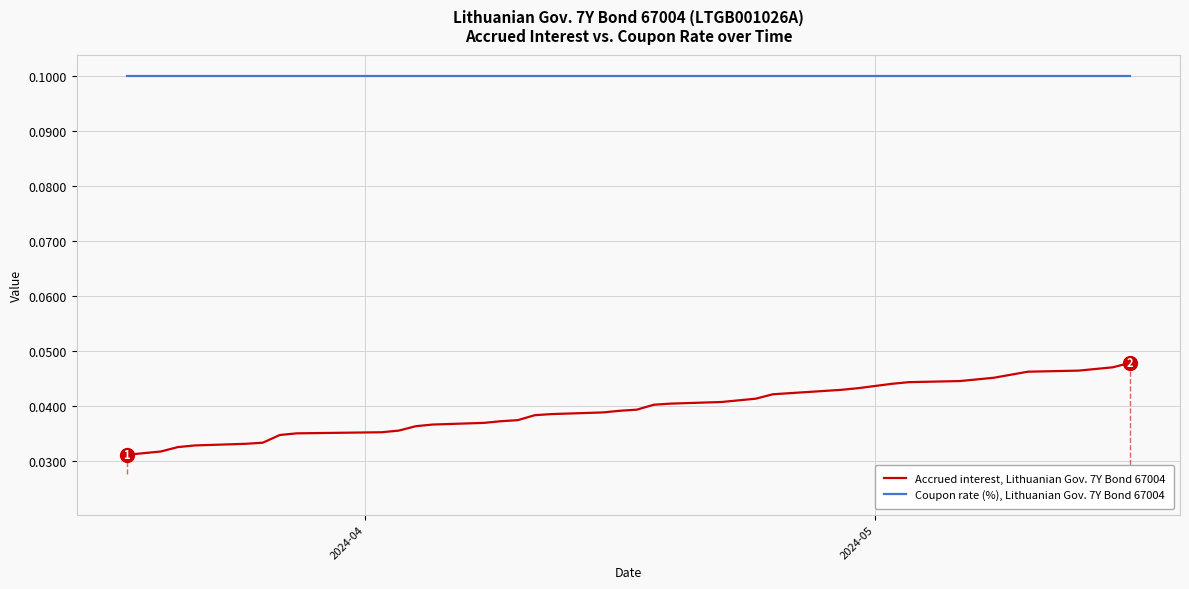

True or false: Coupon rate (%), Lithuanian Gov. 7Y Bond 67004 and Accrued interest, Lithuanian Gov. 7Y Bond 67004 intersect in this chart.

False